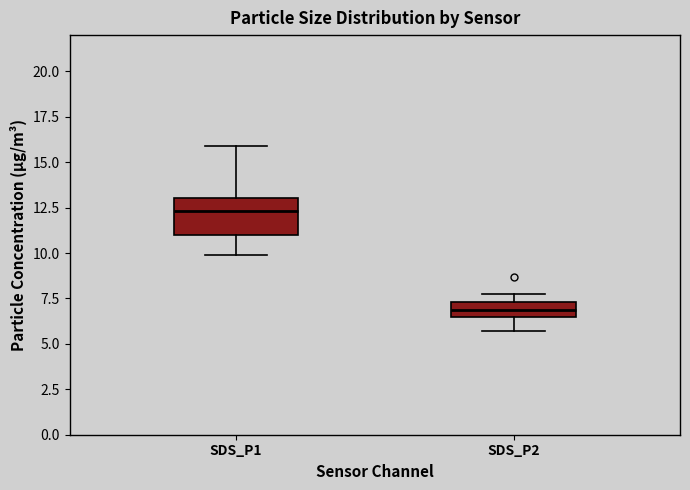

Where does the lower whisker of the box for SDS_P2 end on the y-axis? The values are not printed on the chart, so give them approximately, as read against the axis.

5.5